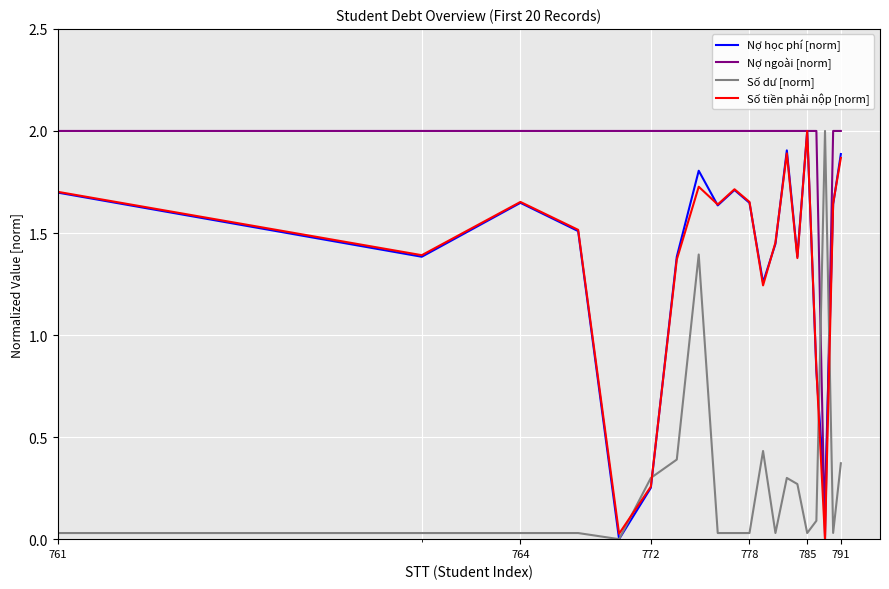

After their last crossing, which series has the higher values: Nợ ngoài [norm] or Số dư [norm]?

Nợ ngoài [norm]